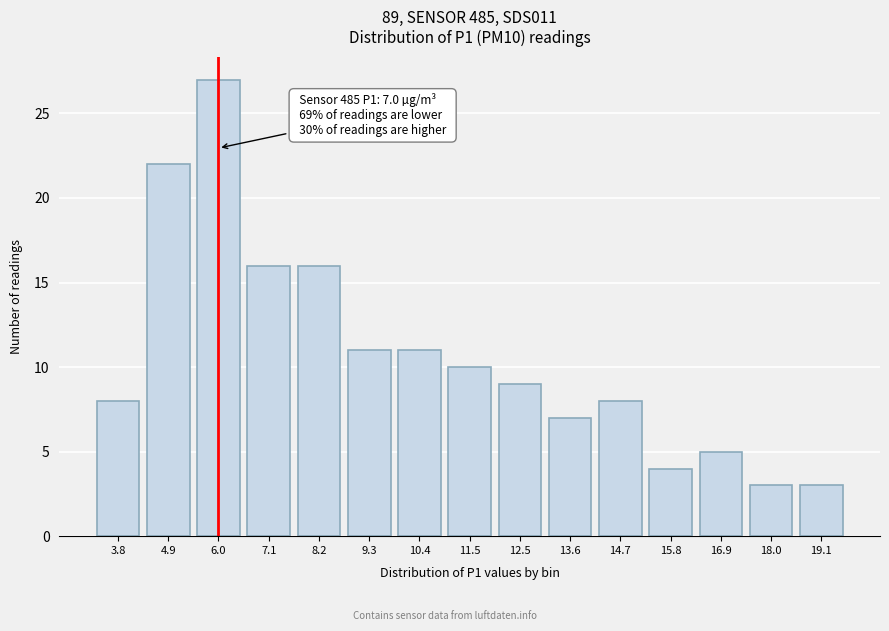

Reading right to left, transcribe all the data shown in this chart.

3	3	5	4	8	7	9	10	11	11	16	16	27	22	8